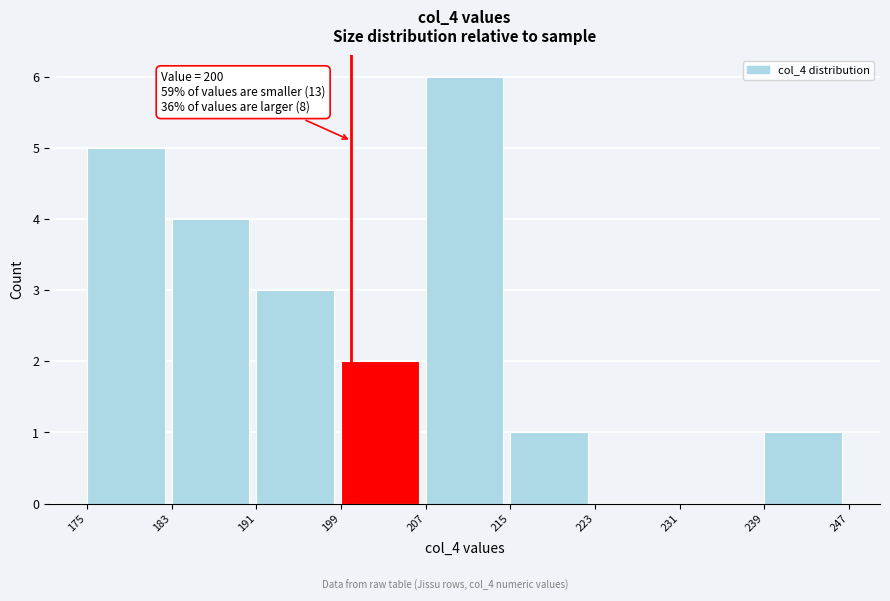

Over which range of the x-axis is the bar tallest?

207 to 215